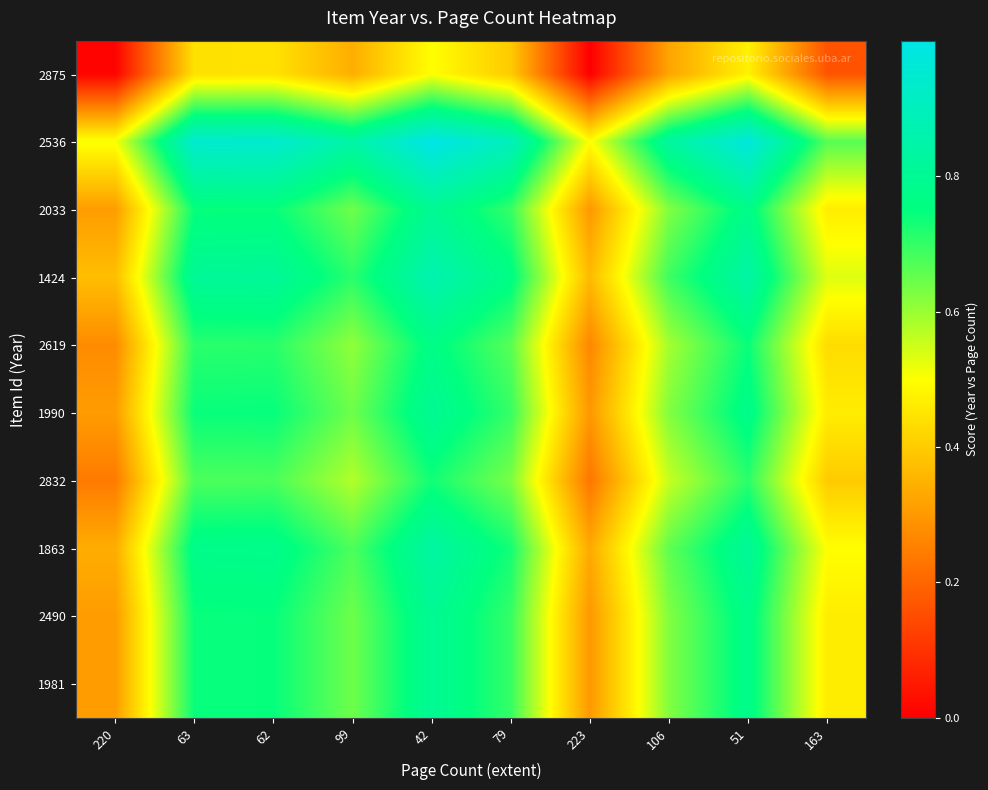

Reading right to left, extract all data points from this chart.

2875: 163=0.2	51=0.5	106=0.3	223=0.0	79=0.4	42=0.5	99=0.3	62=0.4	63=0.4	220=0.0
2536: 163=0.7	51=1.0	106=0.8	223=0.5	79=0.9	42=1.0	99=0.8	62=0.9	63=0.9	220=0.5
2033: 163=0.5	51=0.8	106=0.6	223=0.3	79=0.7	42=0.8	99=0.6	62=0.7	63=0.7	220=0.3
1424: 163=0.5	51=0.8	106=0.7	223=0.4	79=0.8	42=0.9	99=0.7	62=0.8	63=0.8	220=0.4
2619: 163=0.4	51=0.7	106=0.6	223=0.3	79=0.7	42=0.8	99=0.6	62=0.7	63=0.7	220=0.3
1990: 163=0.5	51=0.8	106=0.6	223=0.3	79=0.7	42=0.8	99=0.6	62=0.7	63=0.7	220=0.3
2832: 163=0.4	51=0.7	106=0.6	223=0.2	79=0.6	42=0.7	99=0.6	62=0.7	63=0.7	220=0.2
1863: 163=0.5	51=0.8	106=0.7	223=0.3	79=0.7	42=0.8	99=0.7	62=0.8	63=0.8	220=0.3
2490: 163=0.5	51=0.8	106=0.6	223=0.3	79=0.7	42=0.8	99=0.6	62=0.7	63=0.7	220=0.3
1981: 163=0.5	51=0.8	106=0.6	223=0.3	79=0.7	42=0.8	99=0.6	62=0.7	63=0.7	220=0.3